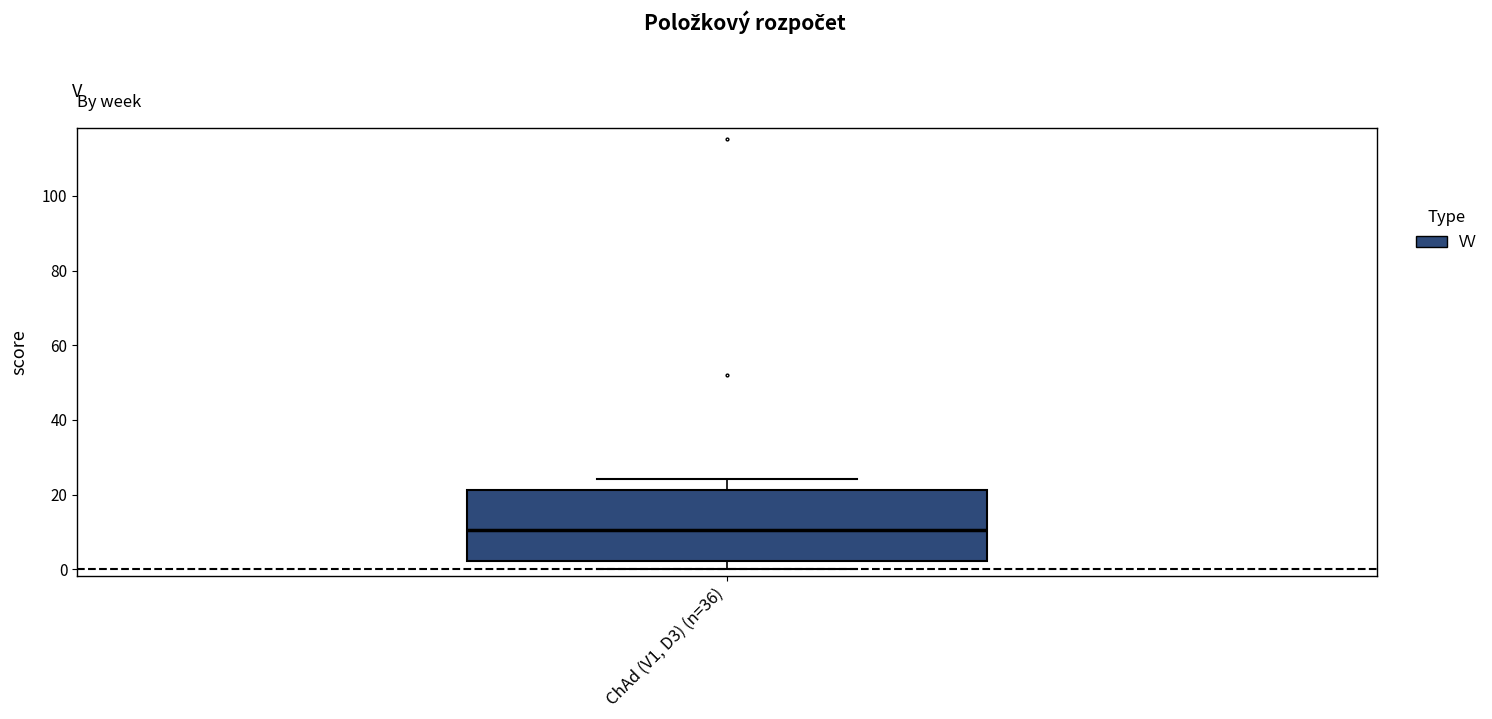

Transcribe this box plot: give where the median line is, the range the box spans, and where the two whiskers end, as read against the y-axis. The values are not printed on the chart, so give them approximately, as read against the axis.

median 10, box 2 to 22, whiskers 0 to 24